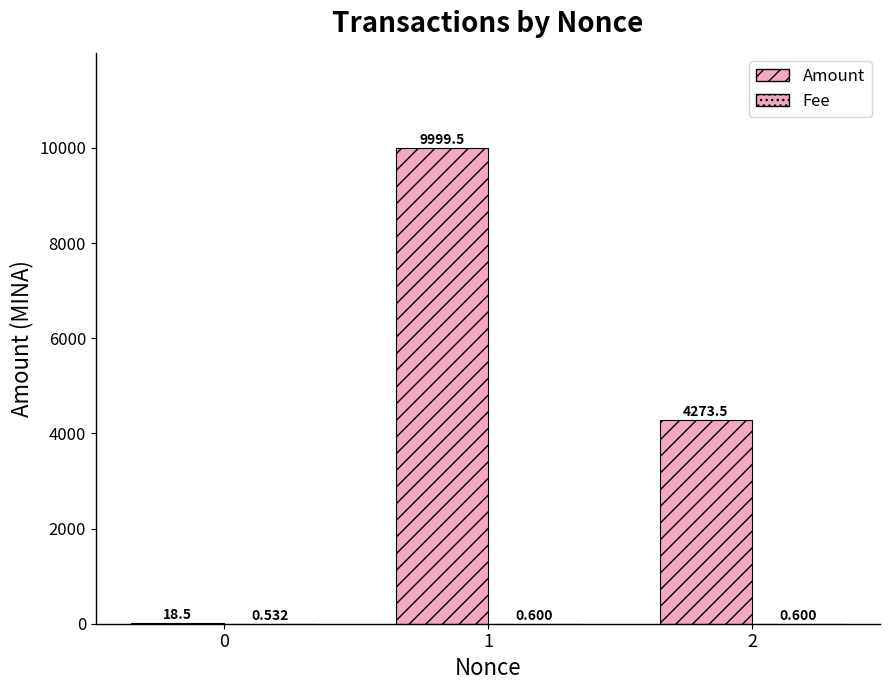

How many series are shown in this chart?

2